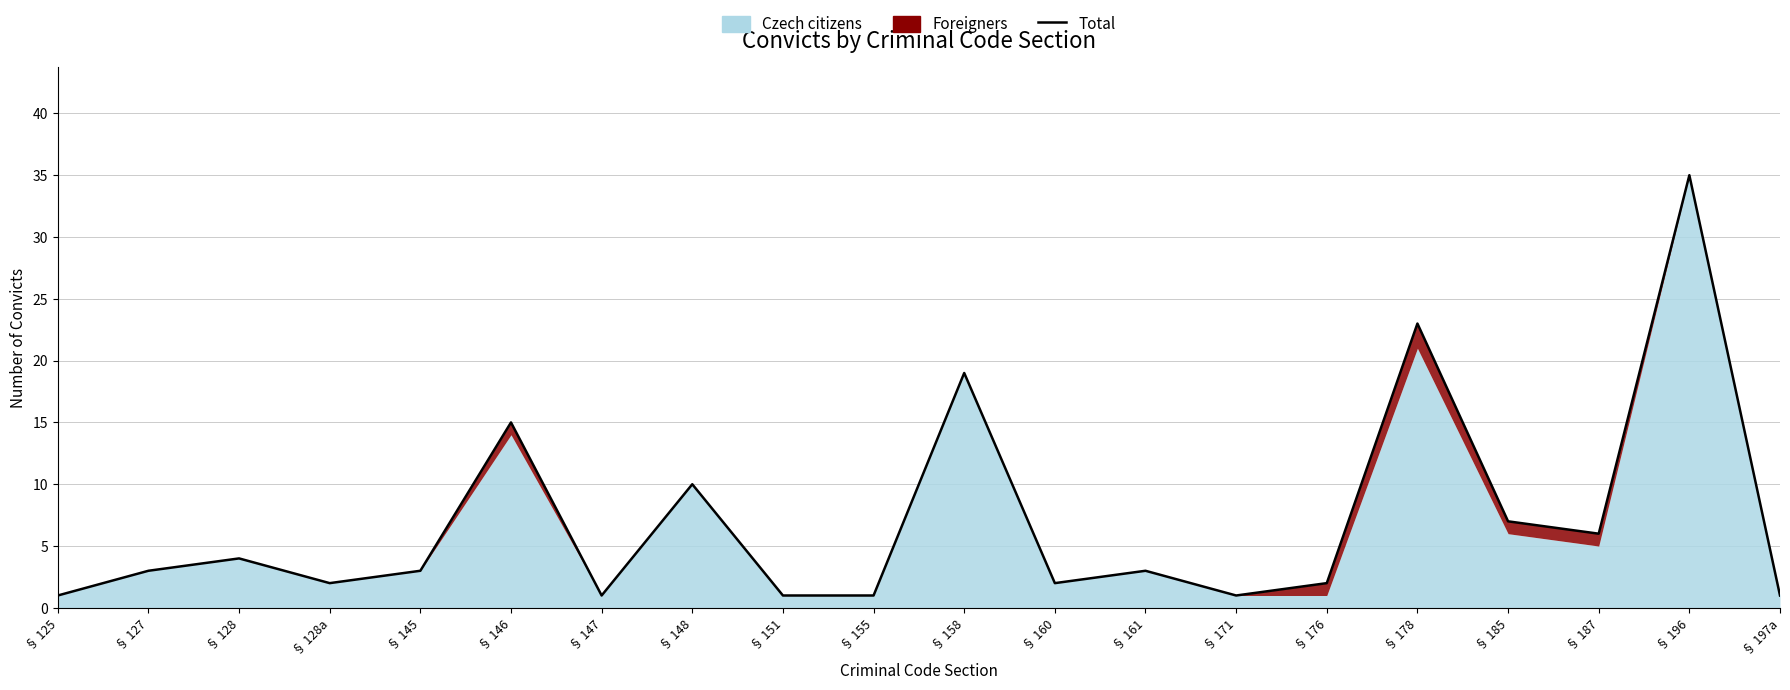

At which category does the chart reach its minimum across all series?

§ 125